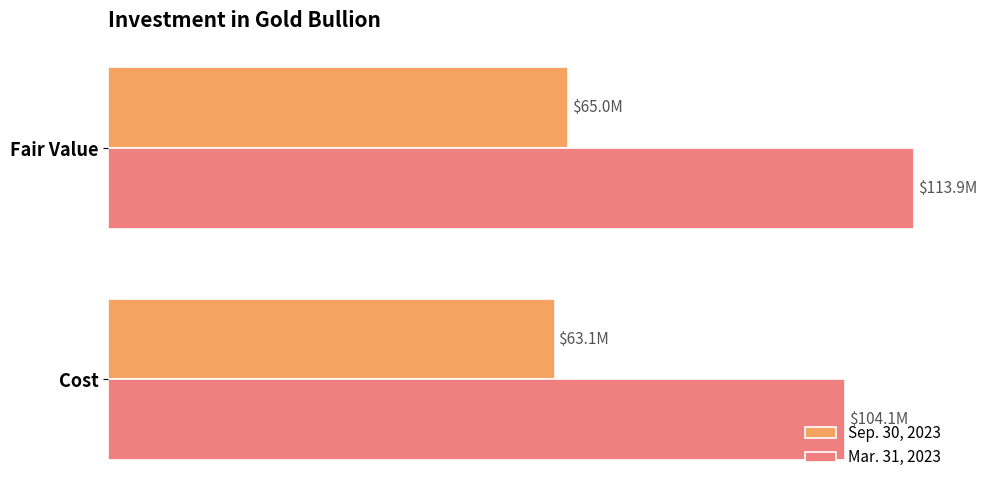

Rank the series by their maximum value, from highest to lowest.

Mar. 31, 2023, Sep. 30, 2023